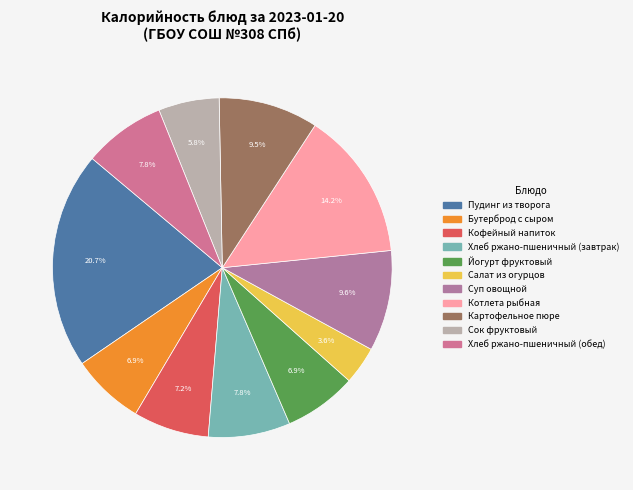

What percentage do Котлета рыбная and Картофельное пюре together represent?

23.7%